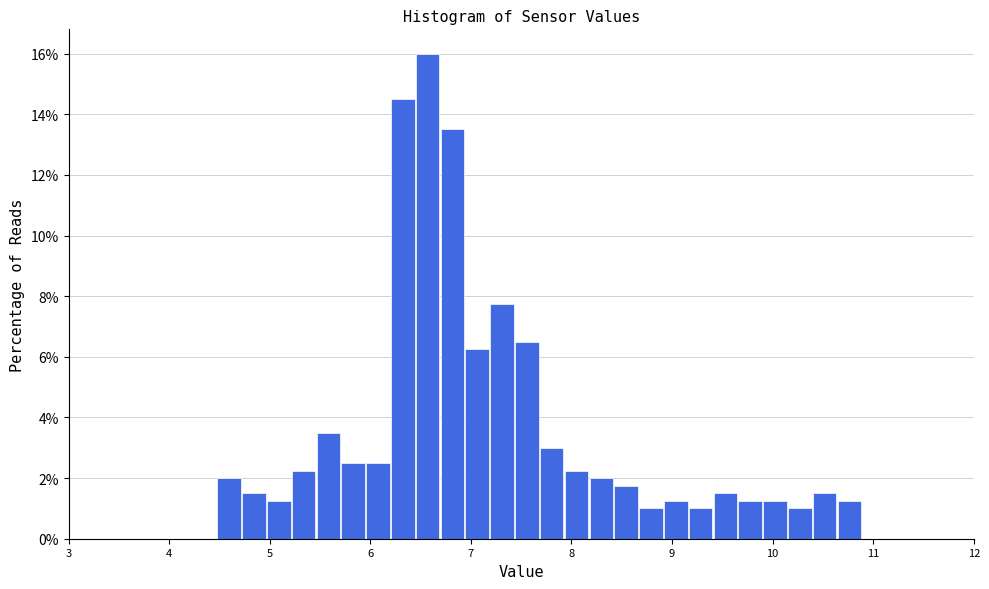

Read against the x-axis, roughly where is the centre of the tallest bar?

6.6